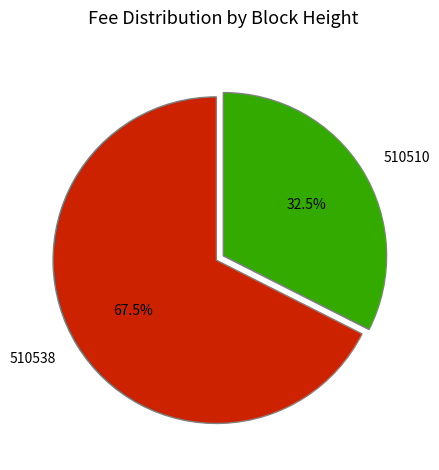

To the nearest percent, what is the combined percentage of 510510 and 510538?

100%